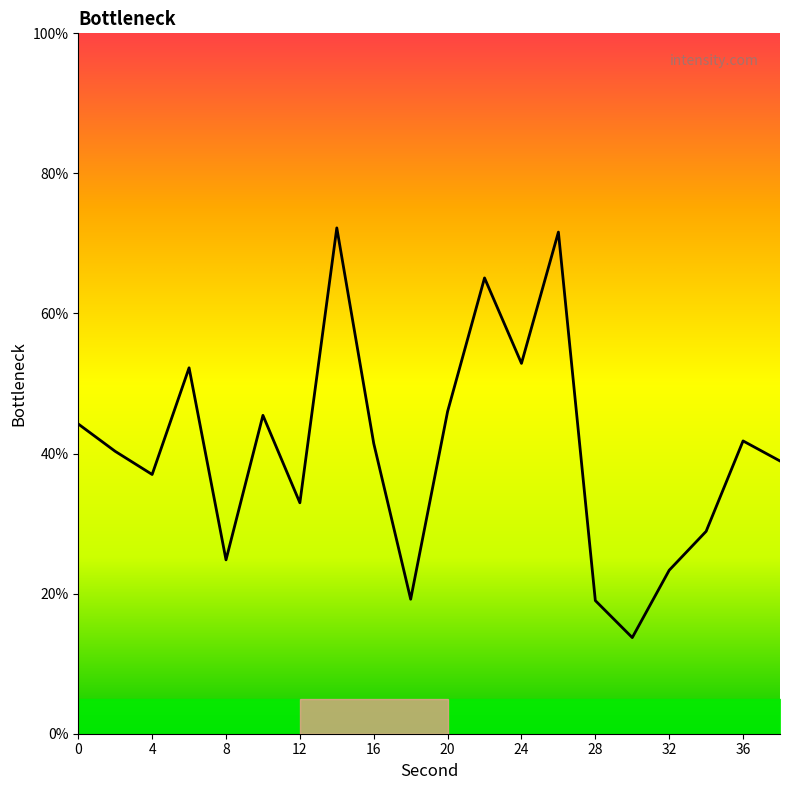

Count the number of values greater than 41.

10